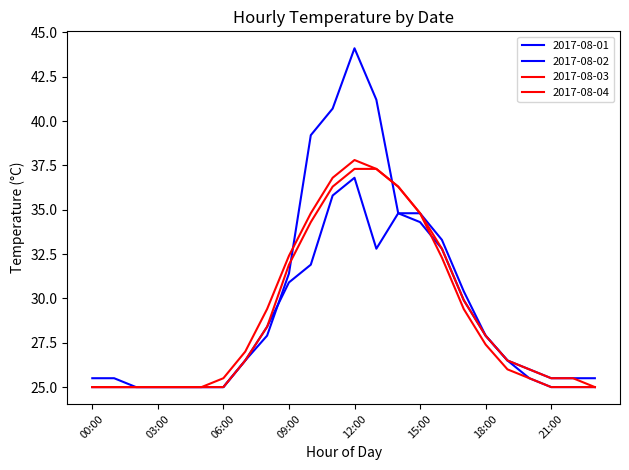

What is the label of the 1st point from the right?

23:00